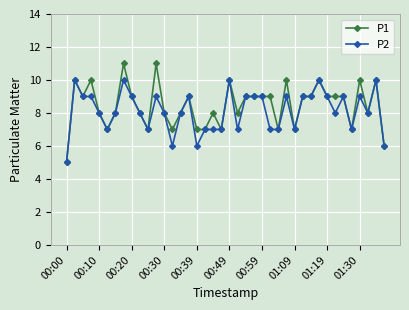

Does the chart display data point markers on the line(s)?

Yes